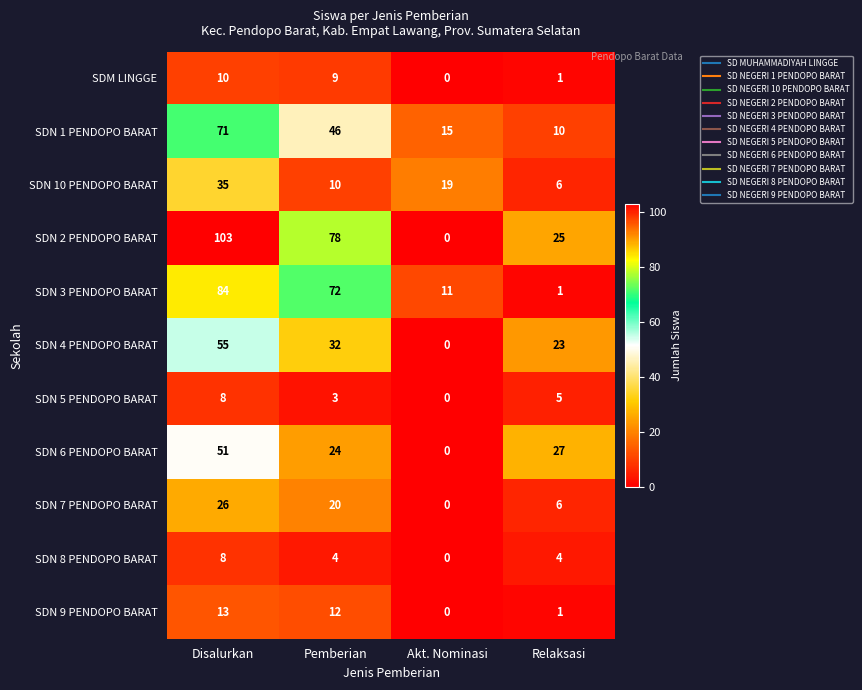

Between Disalurkan and Akt. Nominasi, which series saw the biggest shift?

SDN 2 PENDOPO BARAT